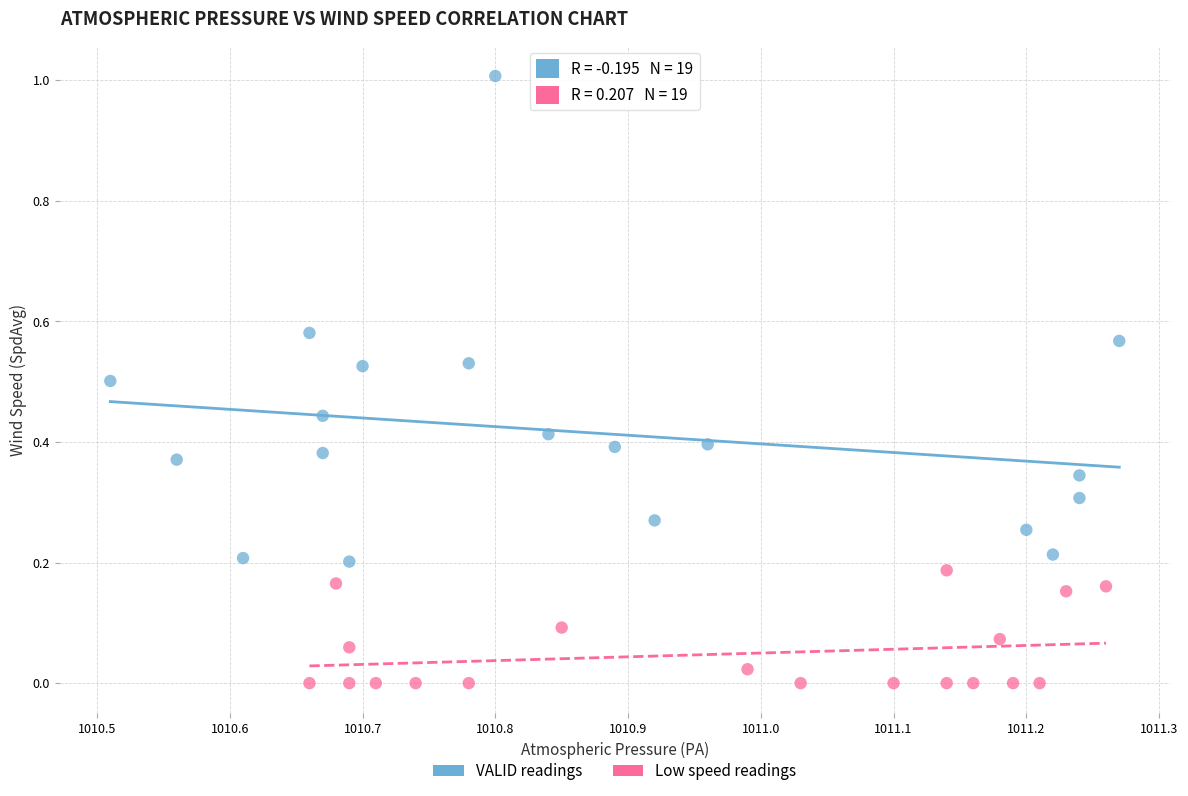

Which series reaches the maximum Y coordinate?

VALID readings